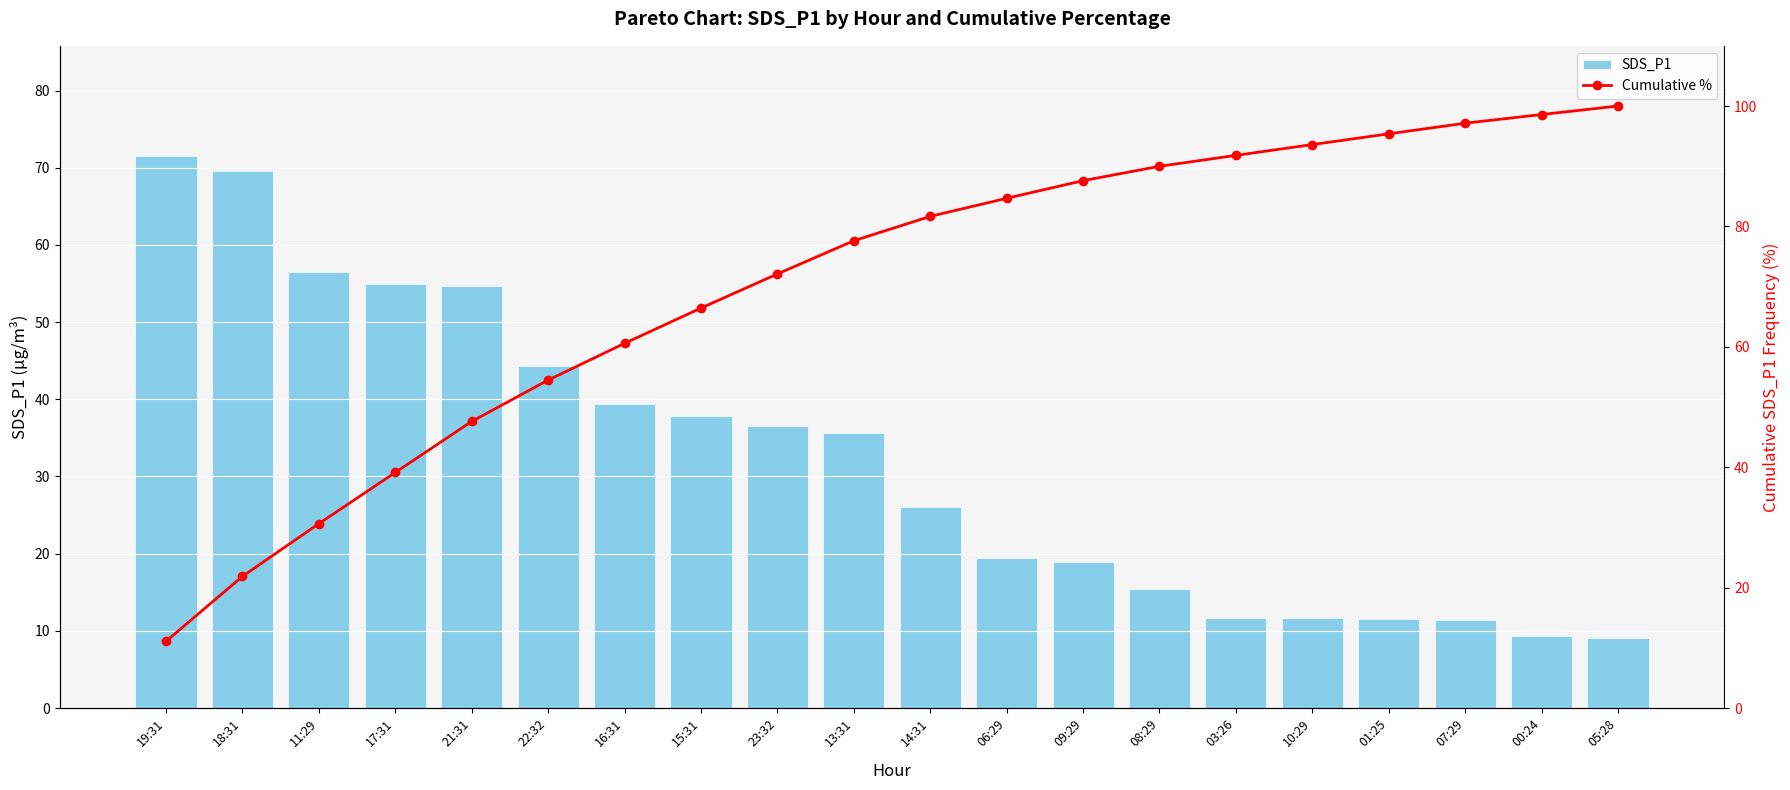

What is the value of the SDS_P1 bar at the 19th from the left?

9.3